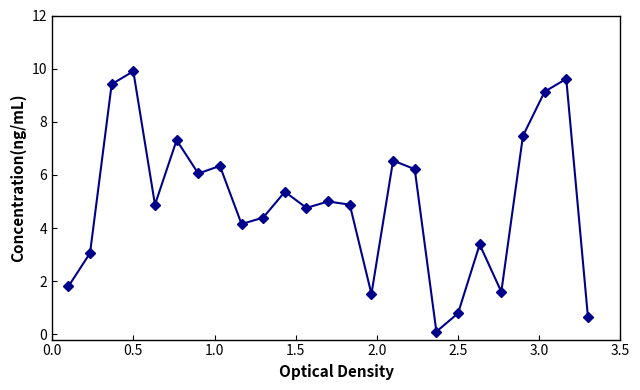

What is the value of the 24th point from the left?

9.6